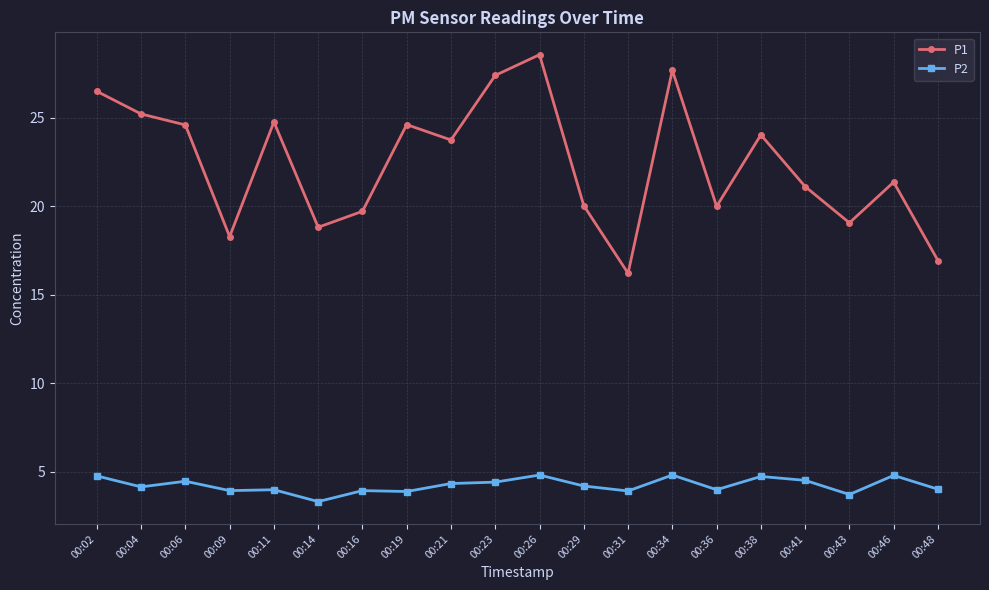

At which category does P1 reach its first local peak?

00:11